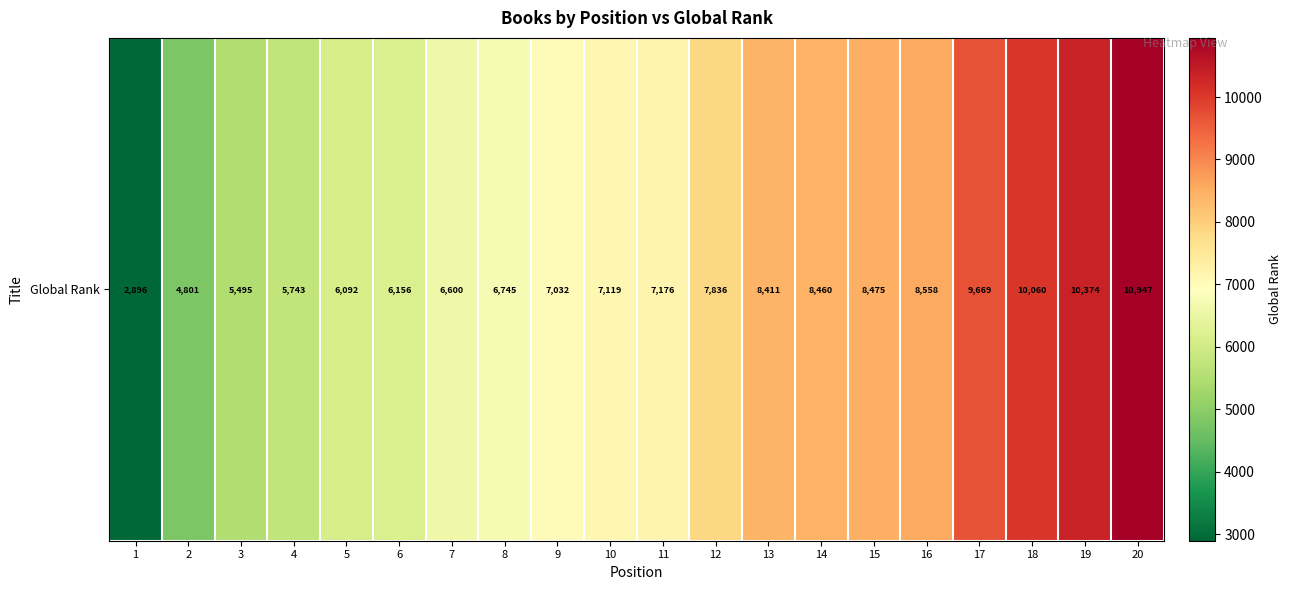

List the labels in order of value, largest first.

20, 19, 18, 17, 16, 15, 14, 13, 12, 11, 10, 9, 8, 7, 6, 5, 4, 3, 2, 1